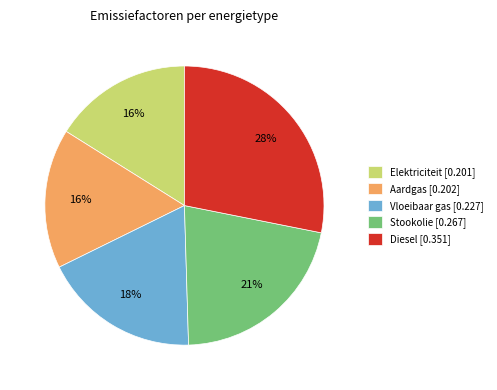

To the nearest percent, what is the average slice percentage?

20%